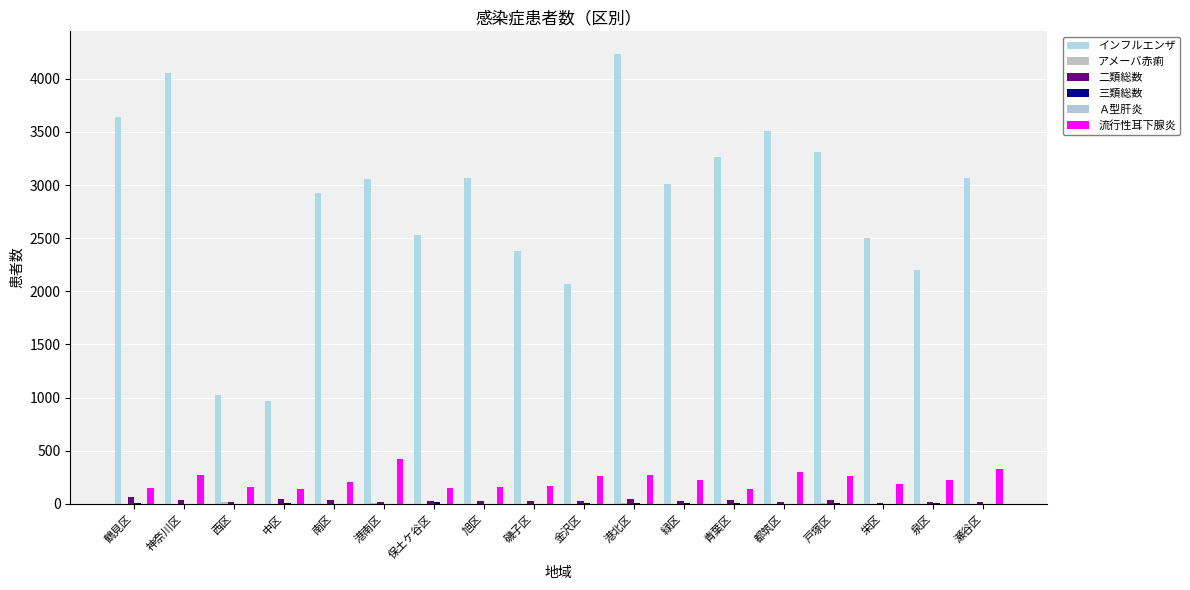

How many groups of bars are there?

18